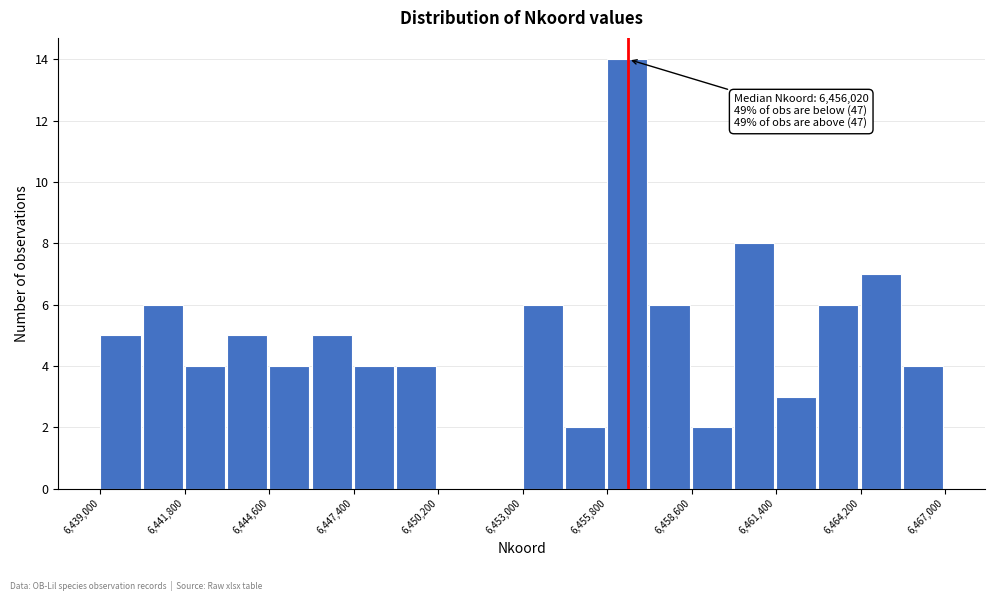

Around what value on the x-axis is the tallest bar? Give the approximate position of its centre, as read against the axis.

6456500